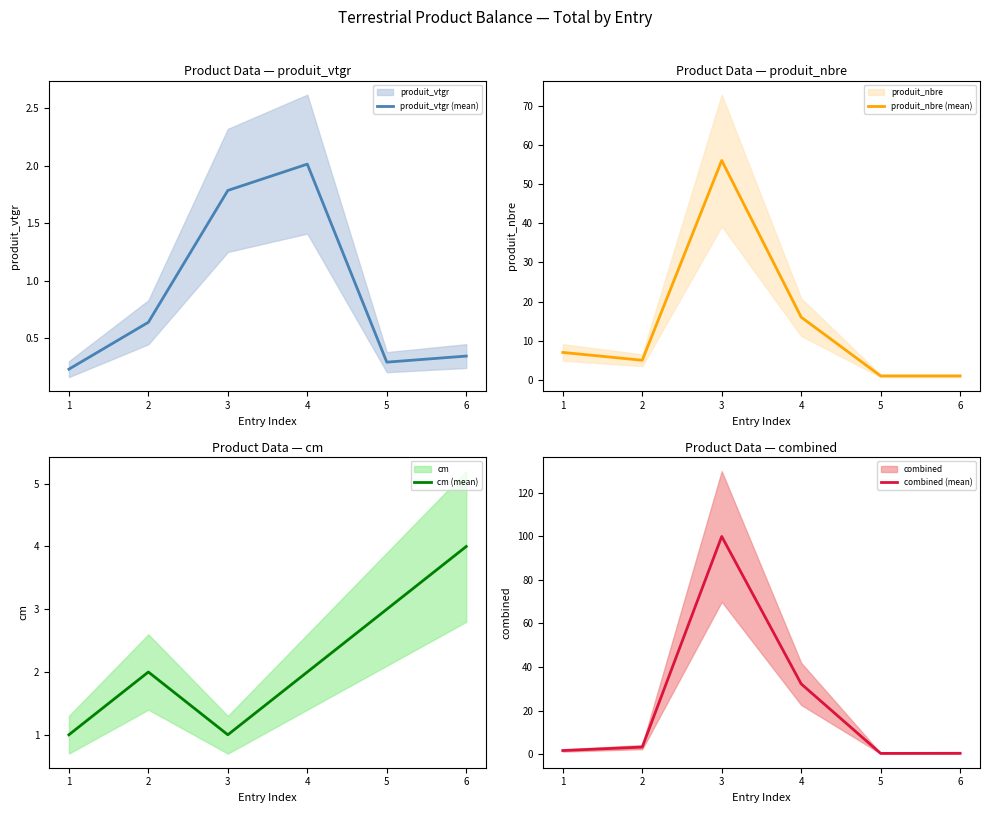

What is the value of the produit_vtgr (mean) point at the 5th from the left?

0.3